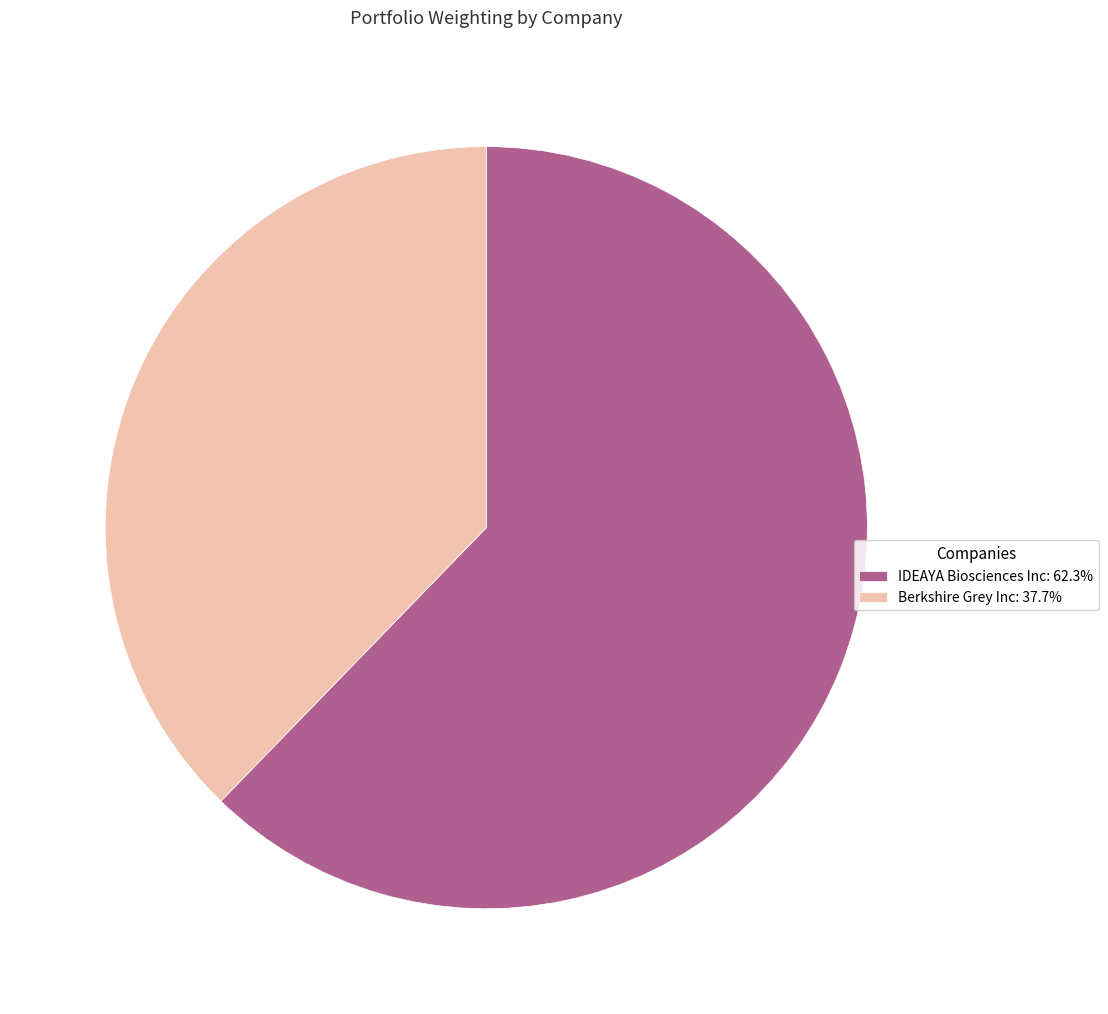

Is the sum of IDEAYA Biosciences Inc: 62.3% and Berkshire Grey Inc: 37.7% greater than half?

Yes